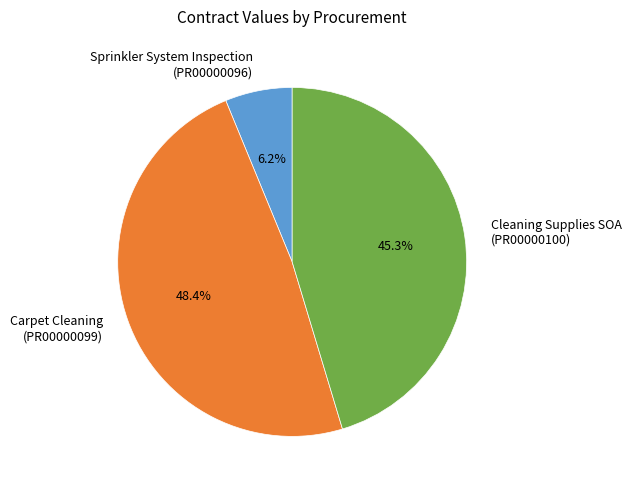

What is the smallest slice in the pie chart?

Sprinkler System Inspection (PR00000096)